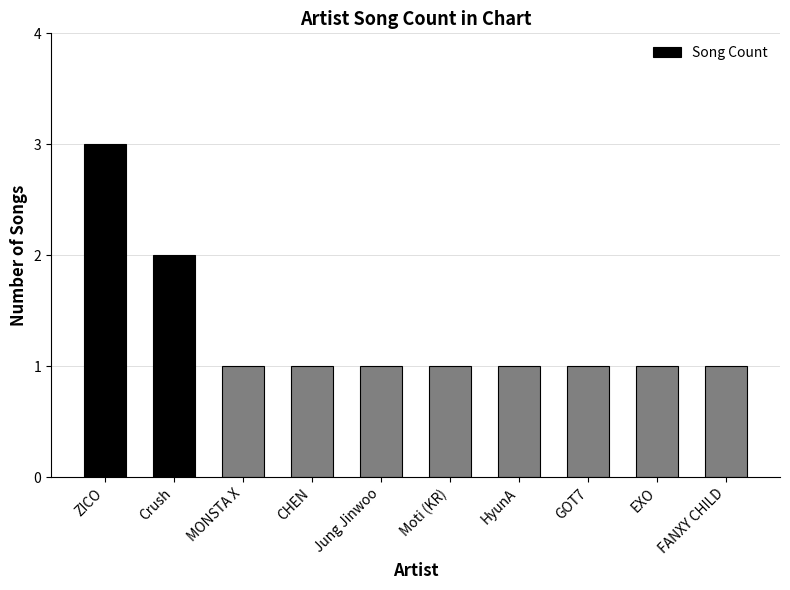

At which category does the chart reach its peak across all series?

ZICO